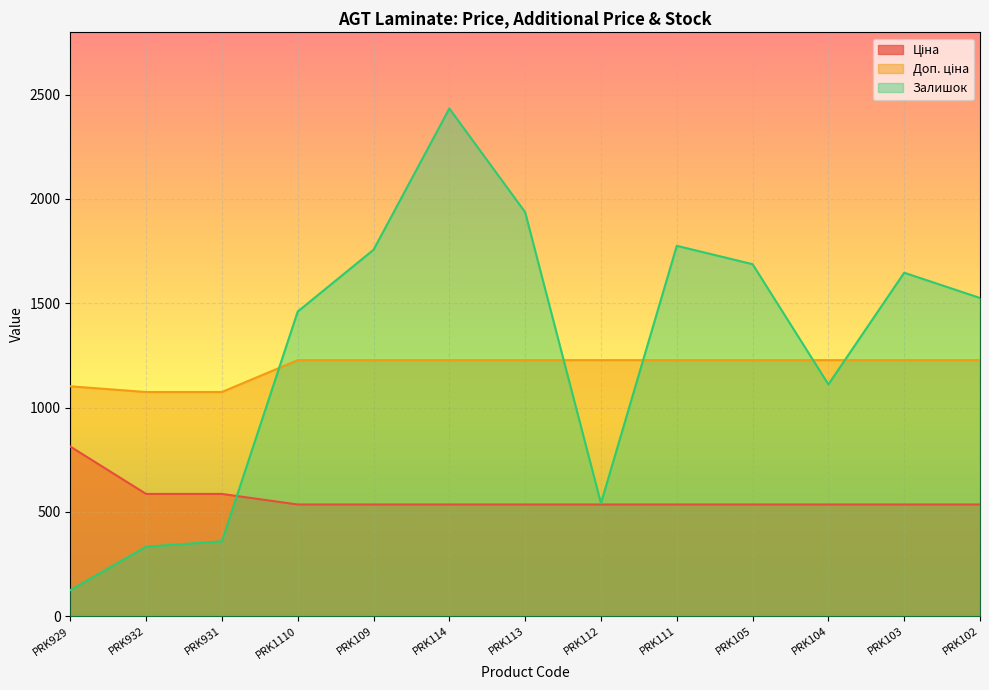

What are all the series names shown in the legend?

Ціна, Доп. ціна, Залишок